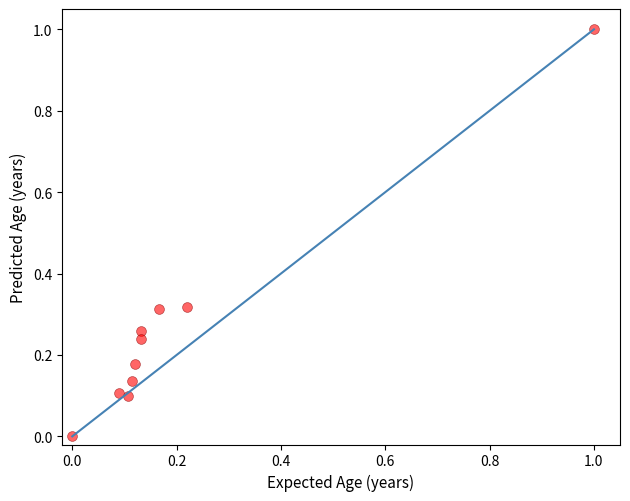

What is the range of X values (max minus min)?

1.0